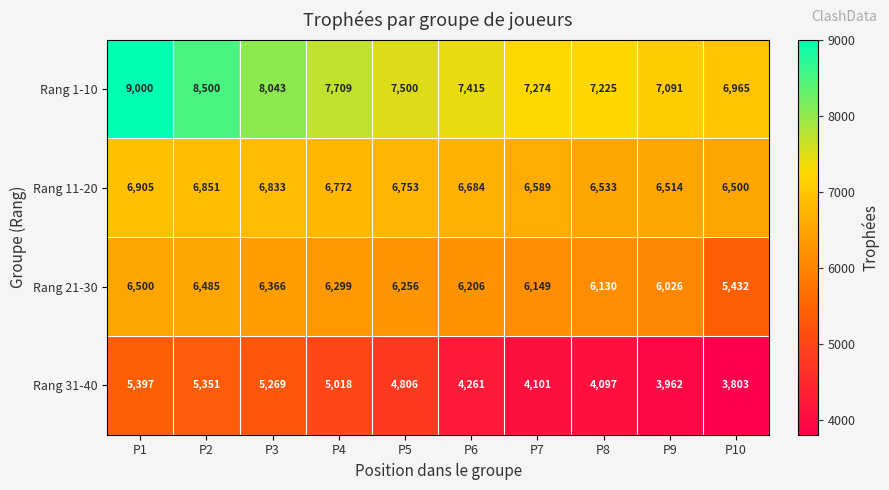

What is the difference between the Rang 1-10 values at P8 and P1?

1775